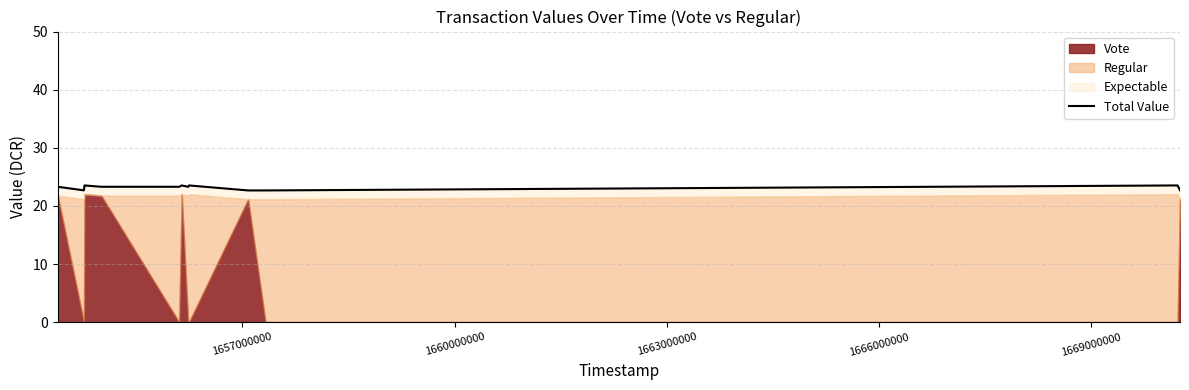

Reading left to right, extract all data points from this chart.

23.3	22.7	23.5	23.3	23.3	23.5	23.3	23.5	22.7	22.7	23.5	22.7